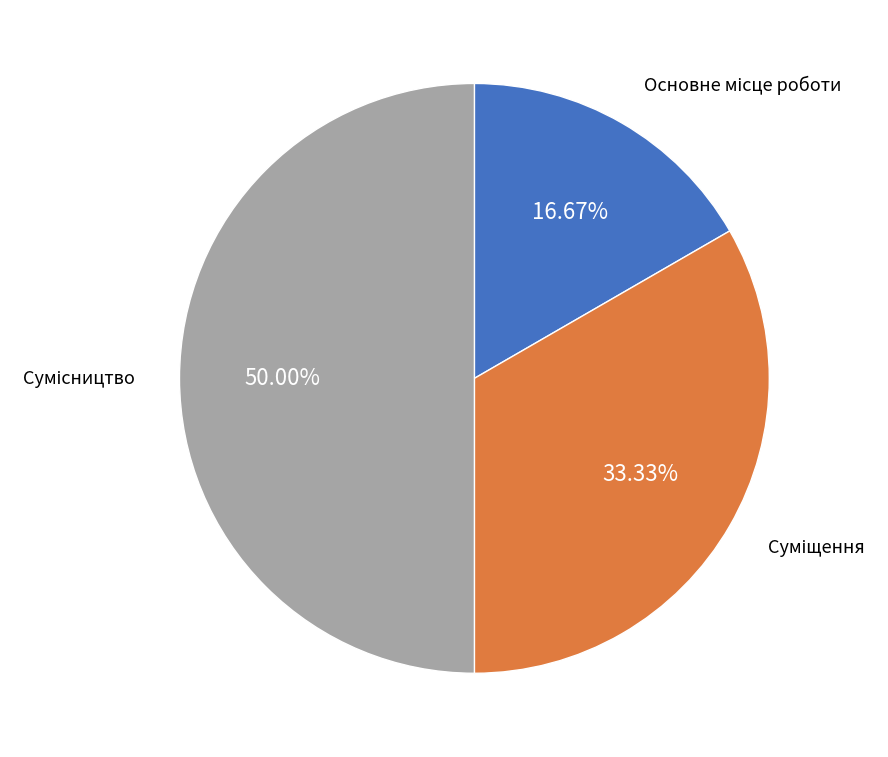

How many slices are in this pie chart?

3